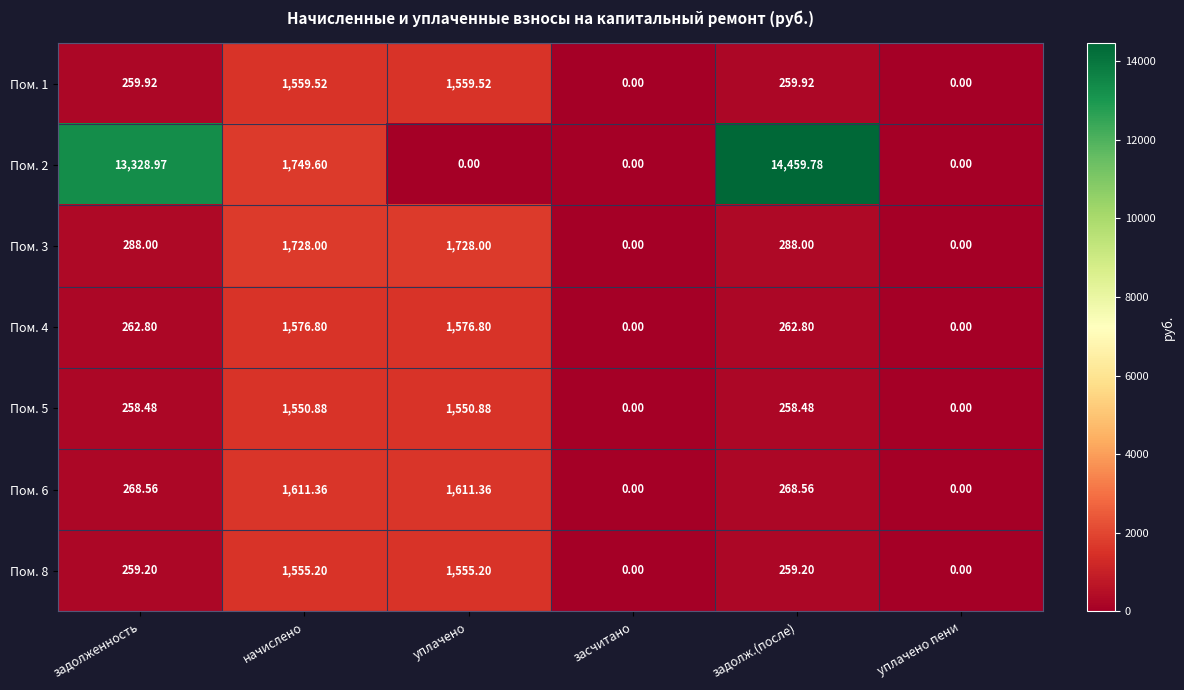

At задолж.(после), list the series in order from largest to smallest.

Пом. 2, Пом. 3, Пом. 6, Пом. 4, Пом. 1, Пом. 8, Пом. 5